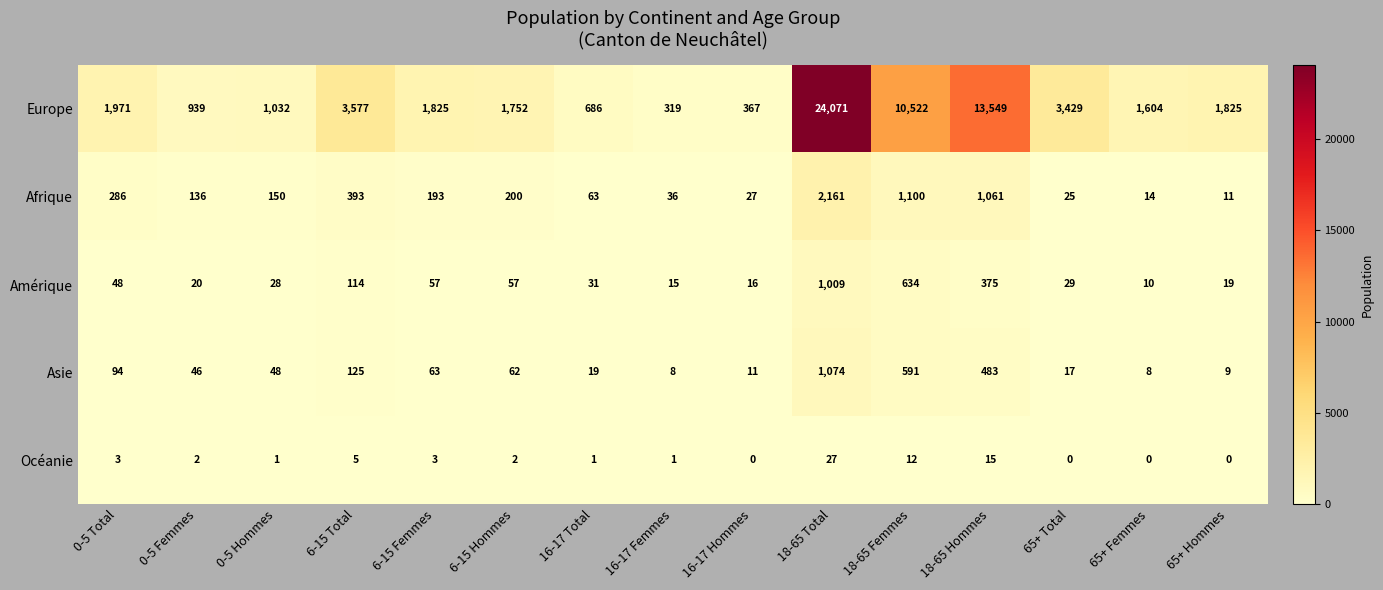

The Europe series shows 1752 at 6-15 Hommes. True or false?

True